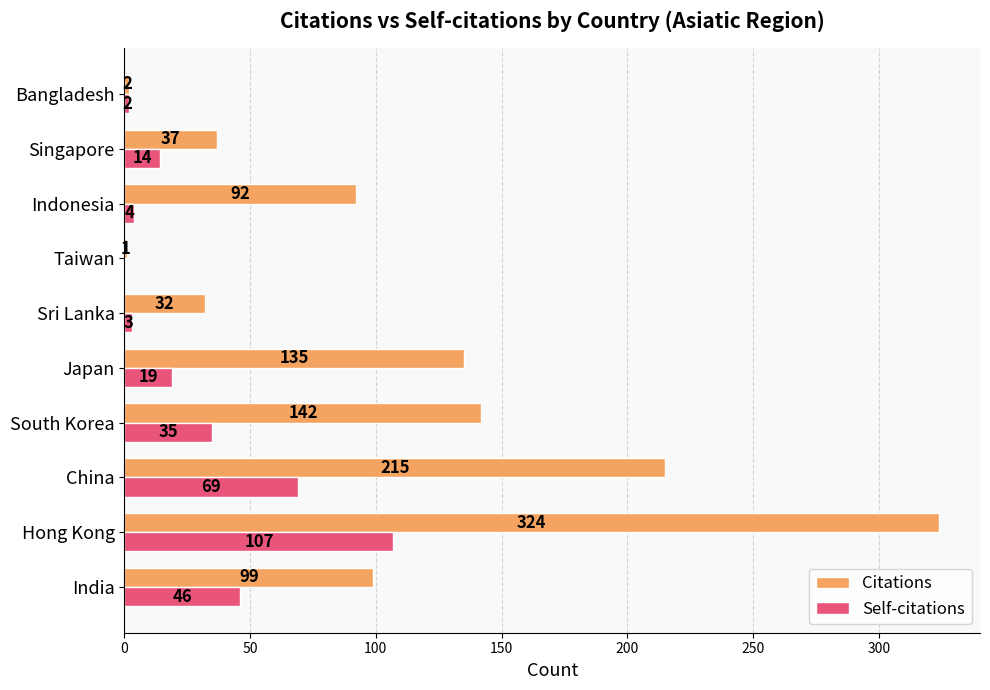

At which label is Citations closest to 162?

South Korea